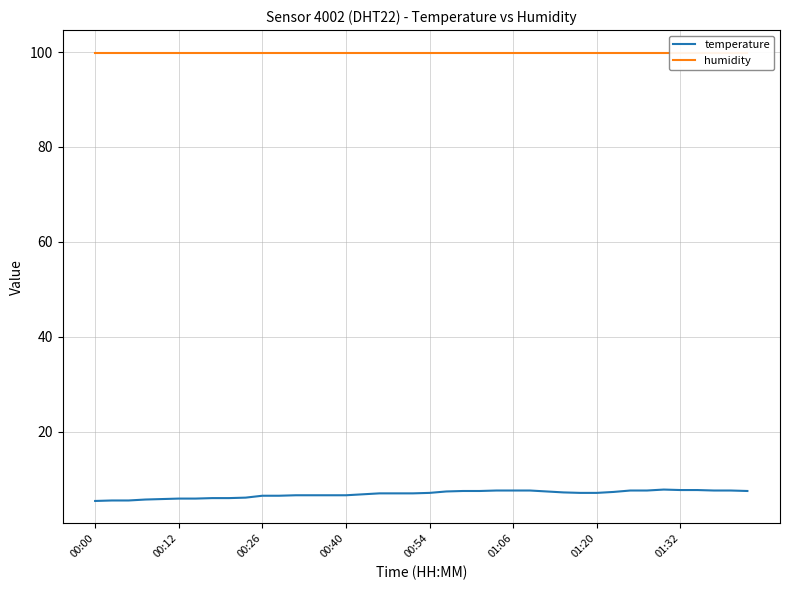

Which has a higher value, 25 or 17?

25